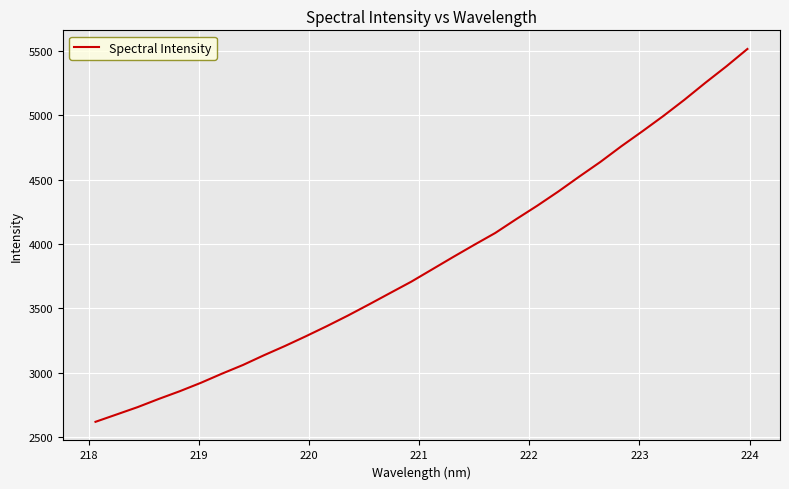

What is the minimum value shown in the chart?

2617.8